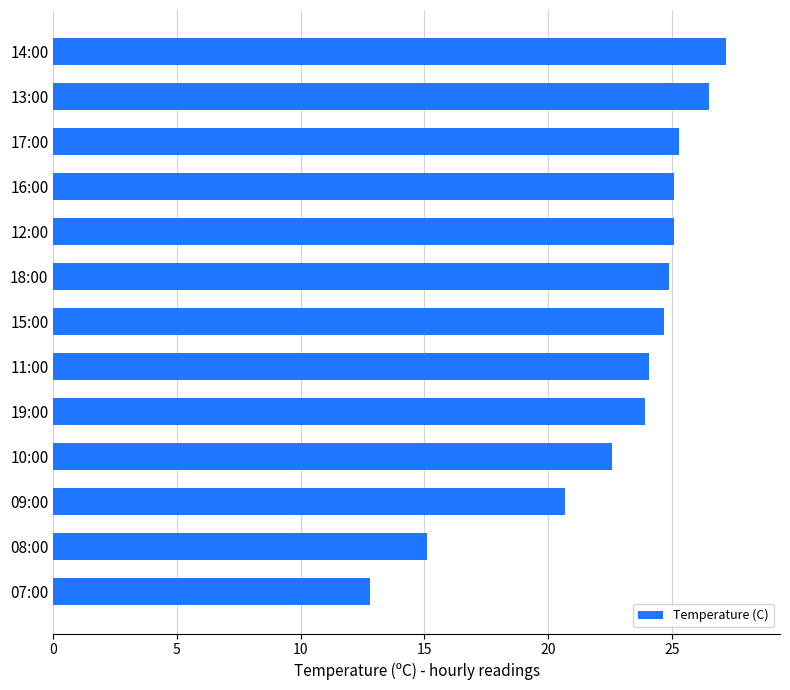

Where is the data nearest to the value 20?

09:00